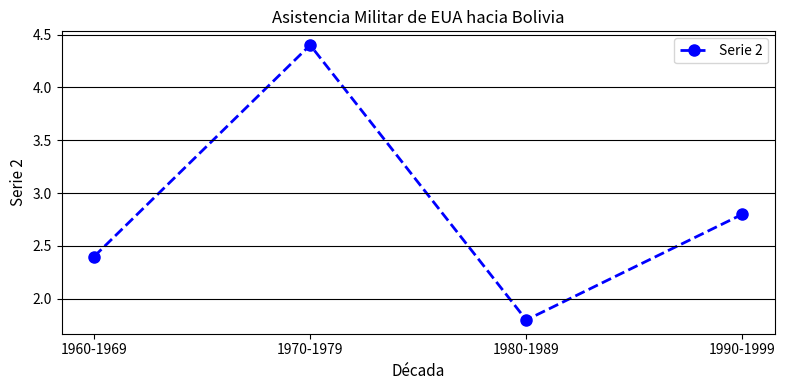

Where is the data nearest to the value 3?

1990-1999